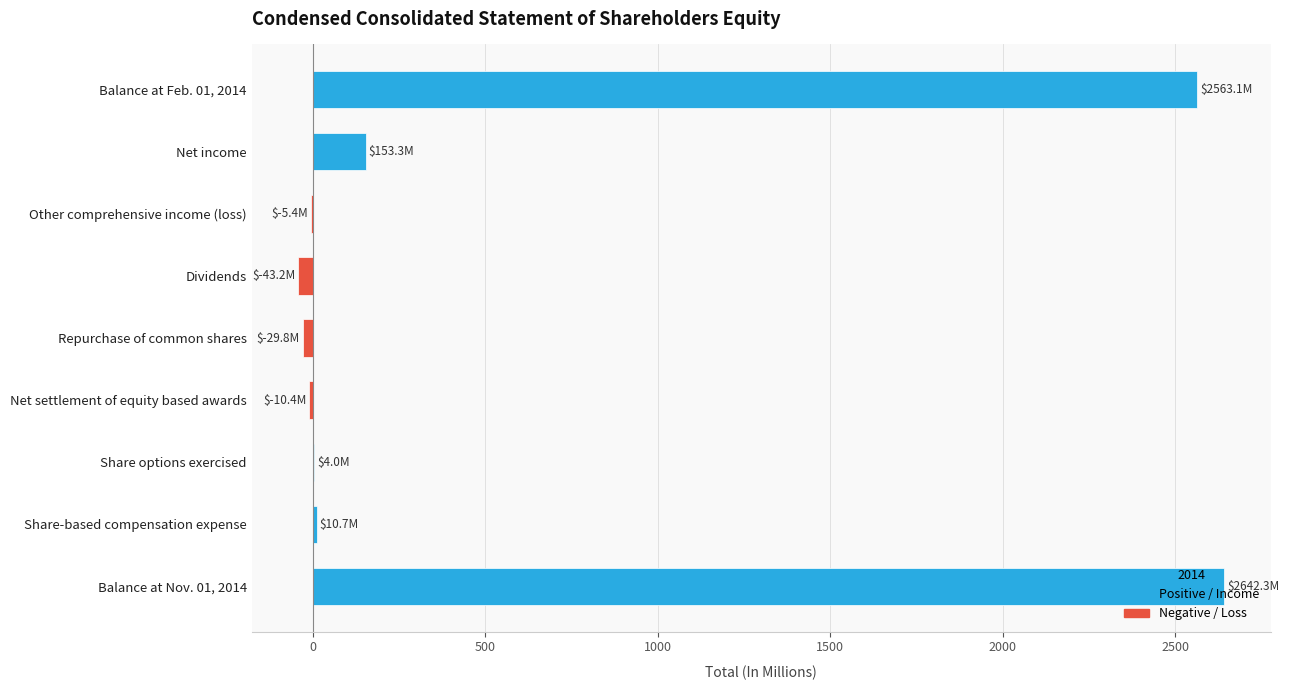

Which category has the highest value across all series?

Balance at Nov. 01, 2014